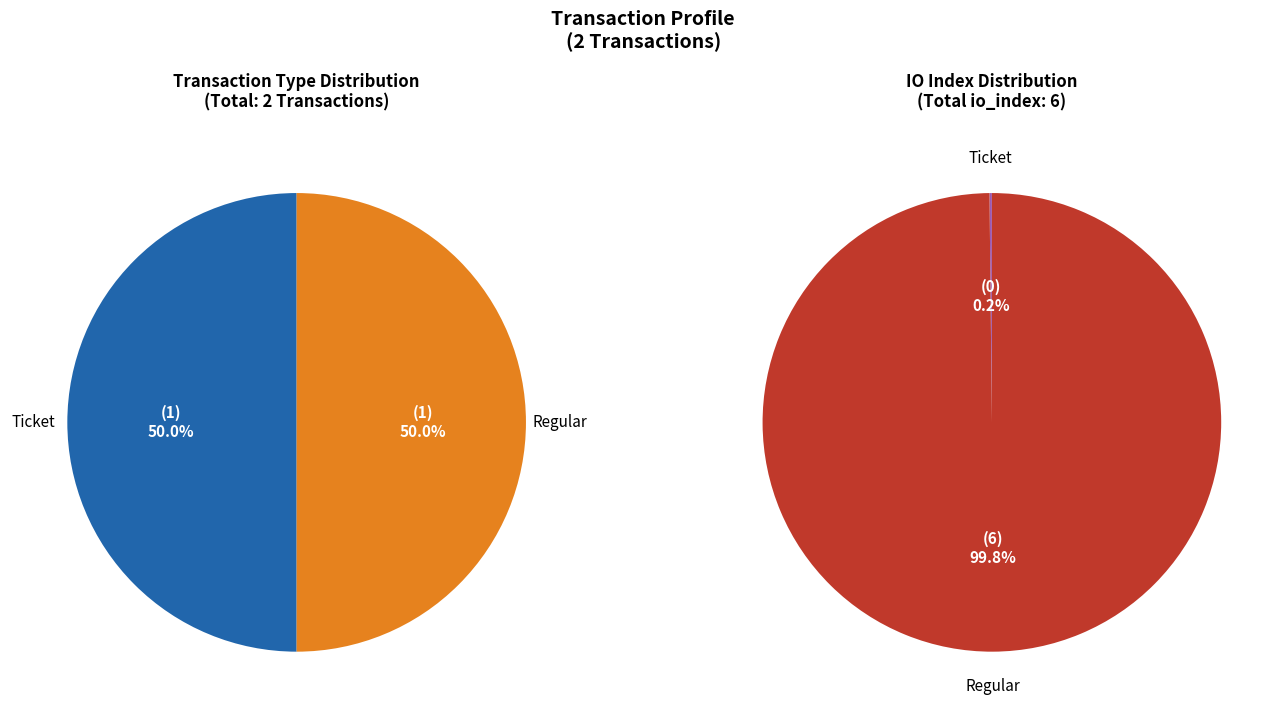

How many slices are in this pie chart?

2